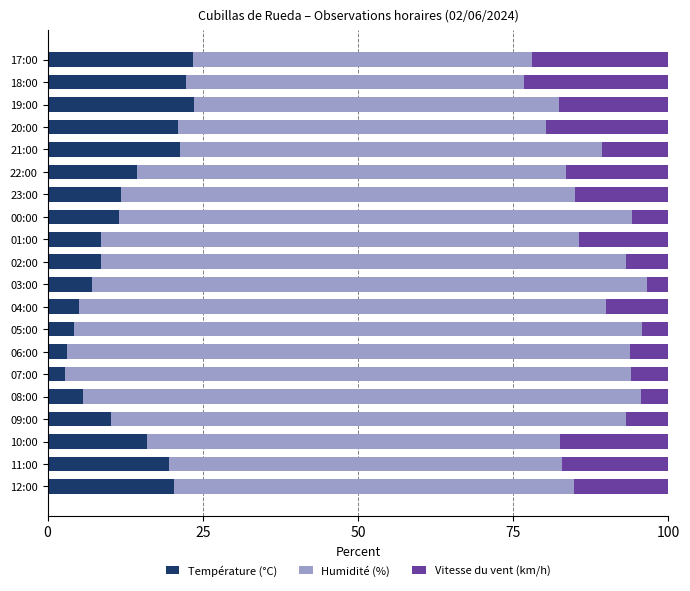

What is the maximum value for Température (°C)?

23.6